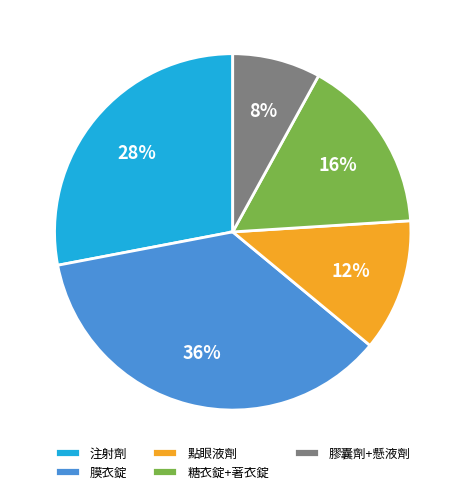

Is it true that 注射劑 is 28% of the pie?

True